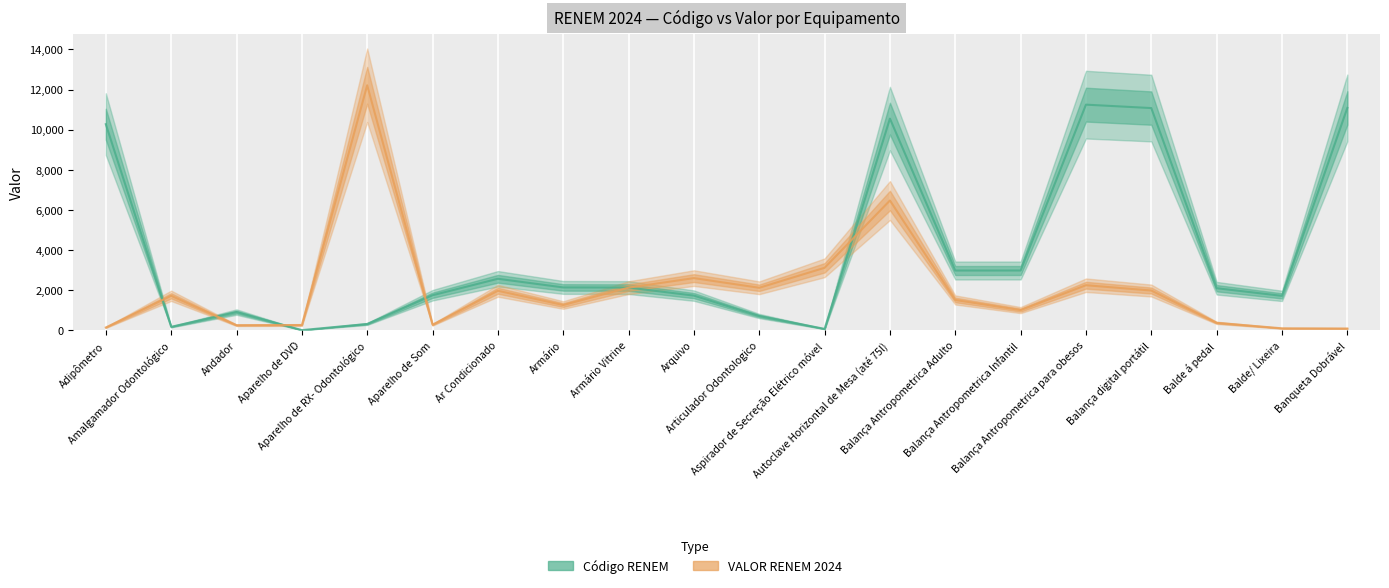

At which label is Código RENEM closest to 5628?

Balança Antropometrica Infantil